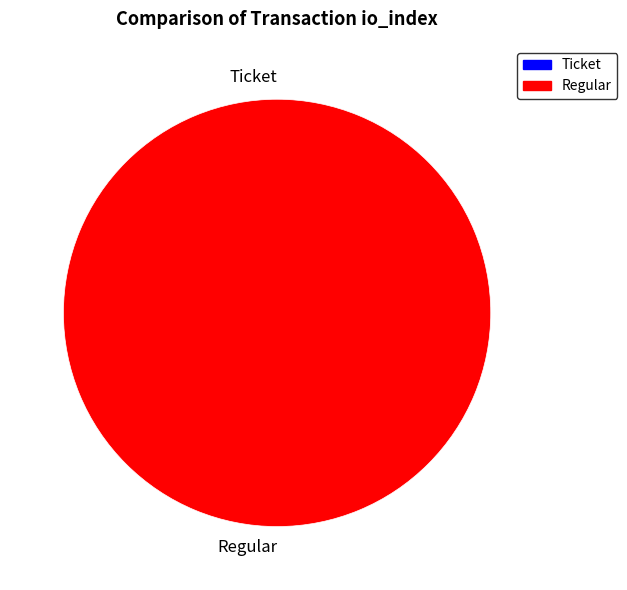

Does Ticket account for over 50% of the chart?

No